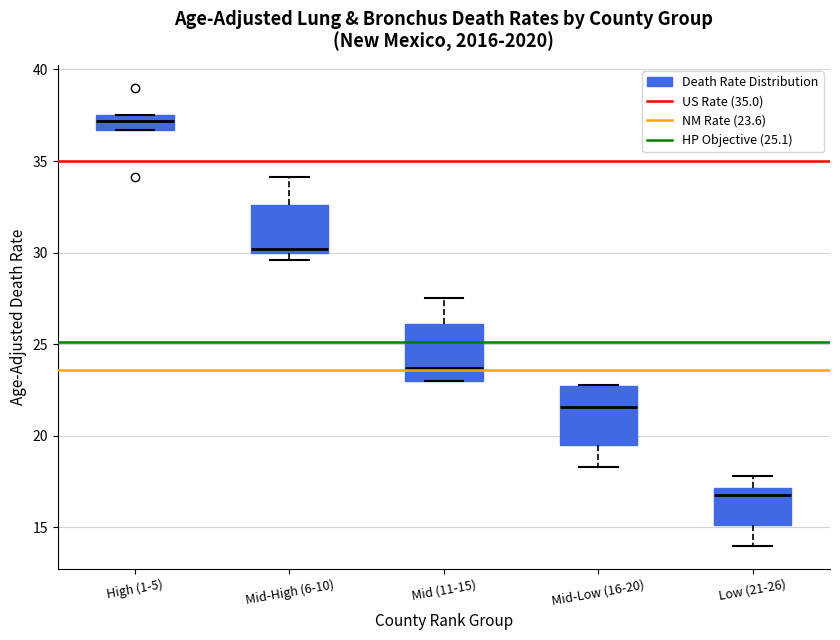

Which box has the highest median line?

High (1-5)